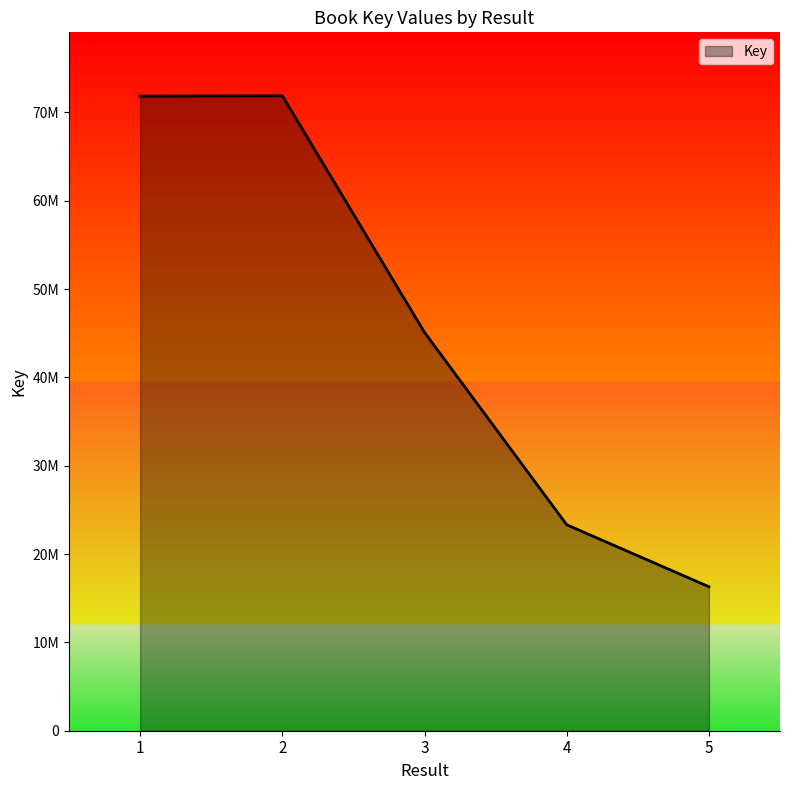

Is this an area chart (filled region under the line)?

Yes